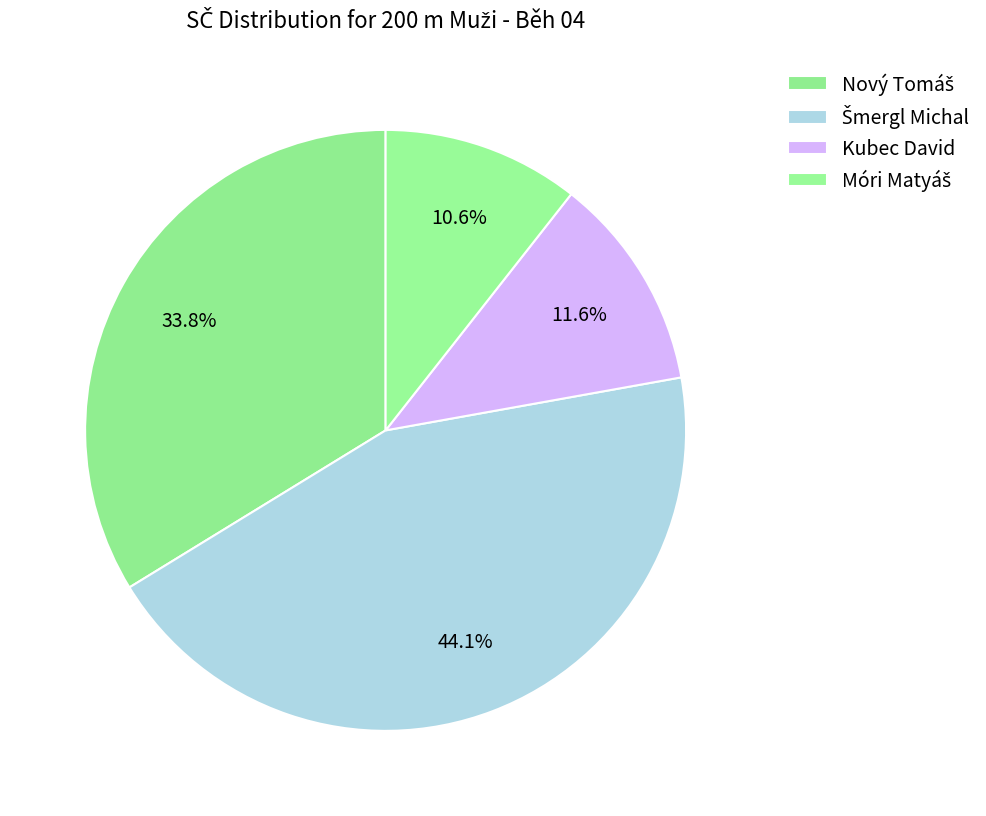

How many segments does this pie chart have?

4